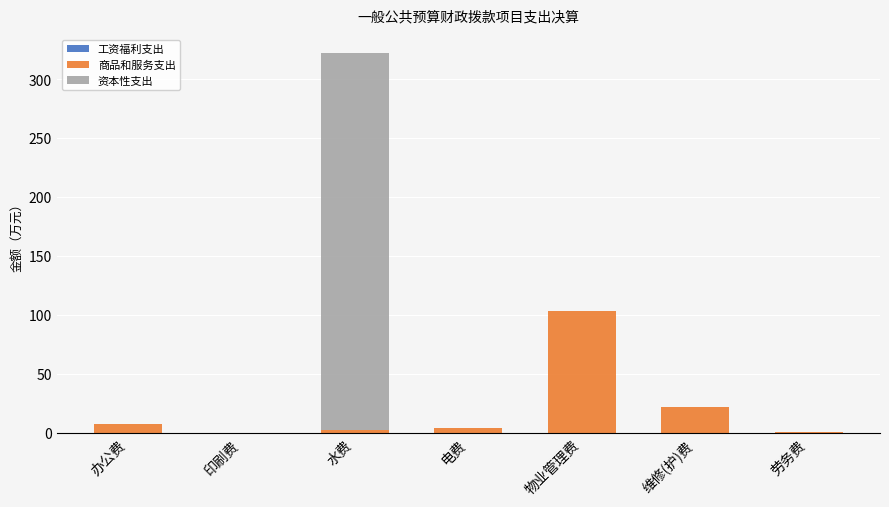

At which label is 商品和服务支出 closest to 52?

维修(护)费